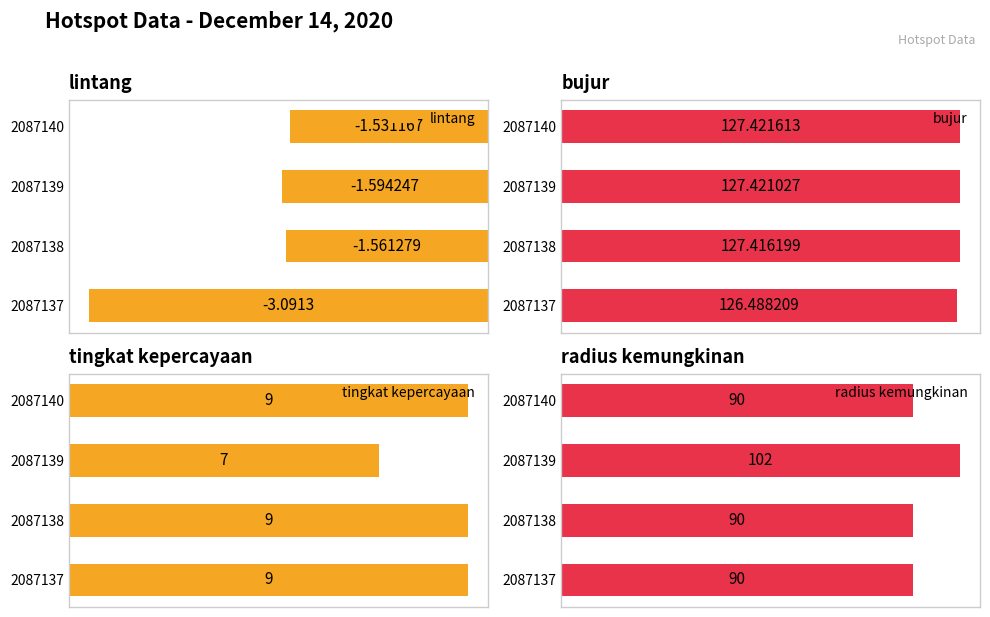

List the labels in order of lintang value, largest first.

2087140, 2087138, 2087139, 2087137